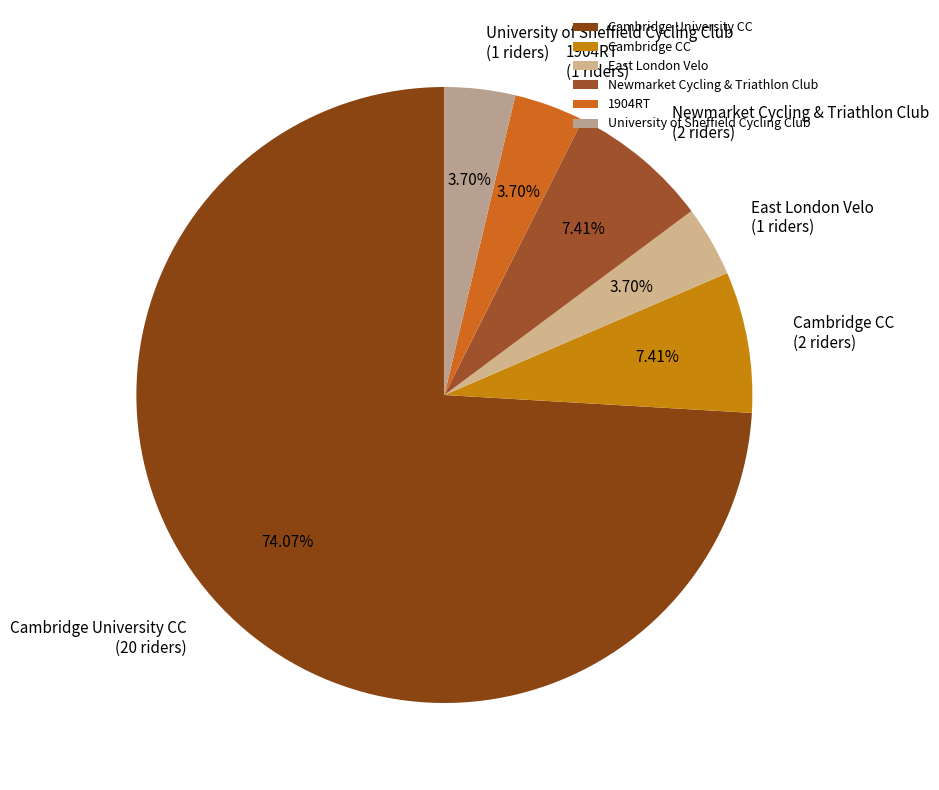

Is 1904RT the majority of the pie?

No